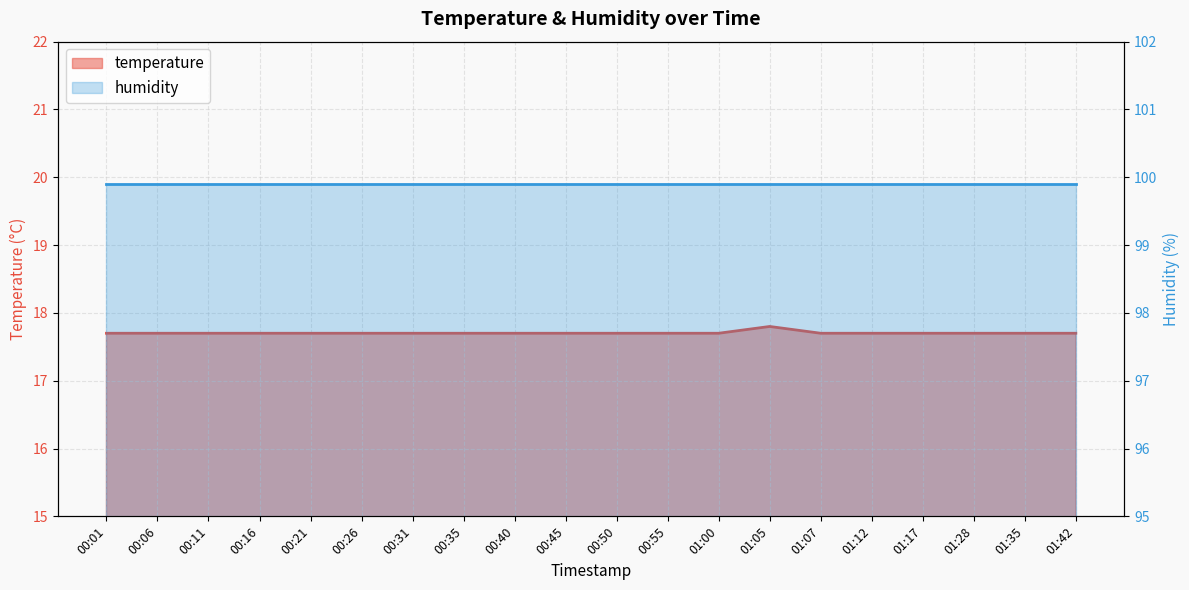

Between 00:01 and 01:42, which is larger?

00:01